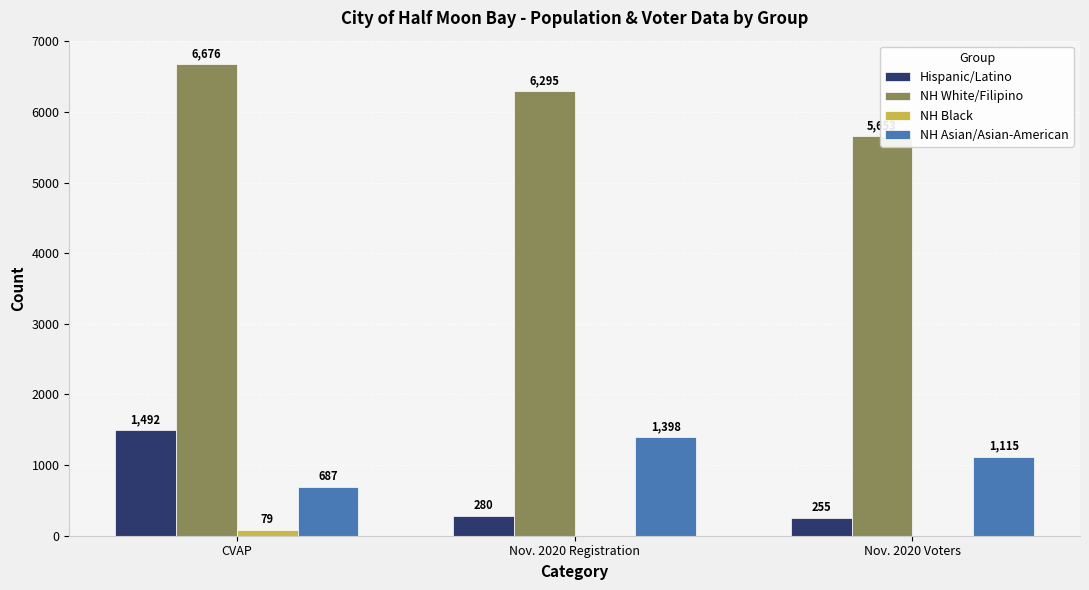

Rank the series by their maximum value, from highest to lowest.

NH White/Filipino, Hispanic/Latino, NH Asian/Asian-American, NH Black